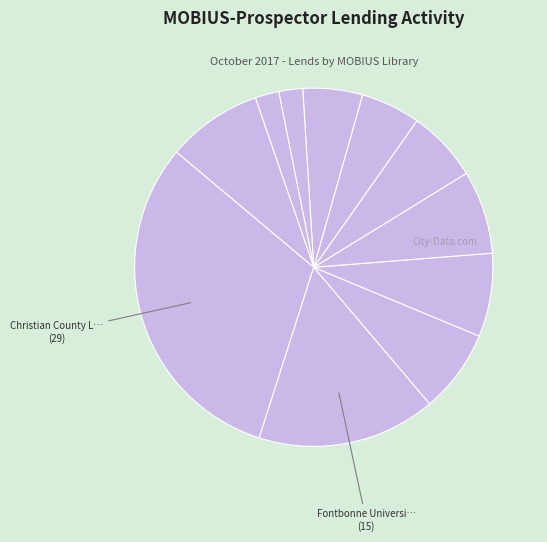

Does any single category account for the majority?

No